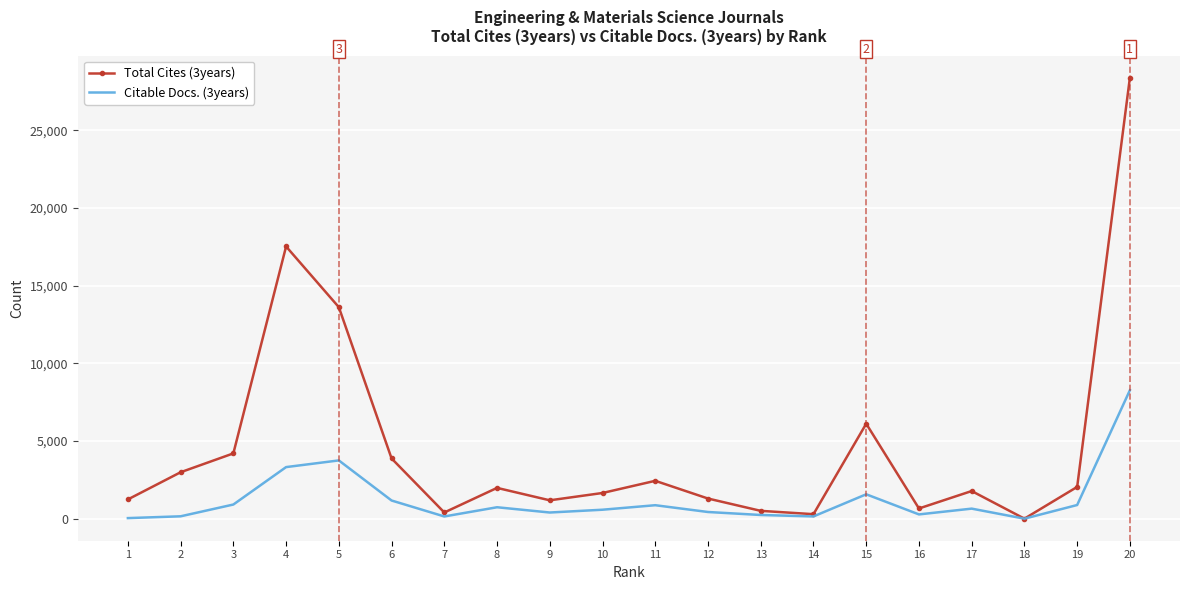

What are all the series names shown in the legend?

Total Cites (3years), Citable Docs. (3years)